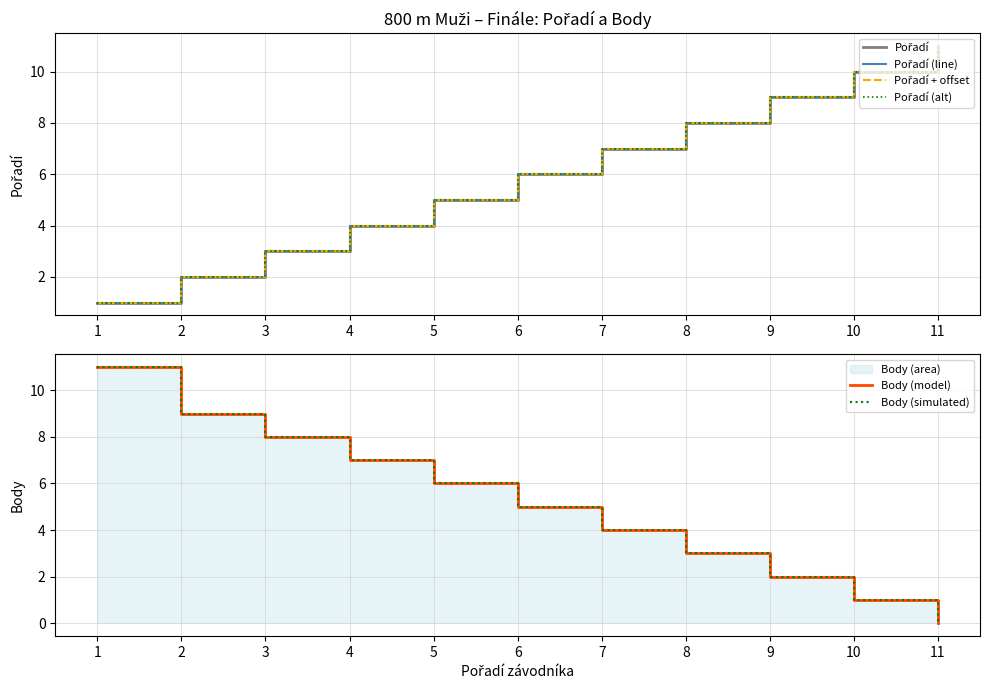

How many lines are shown in the chart?

6